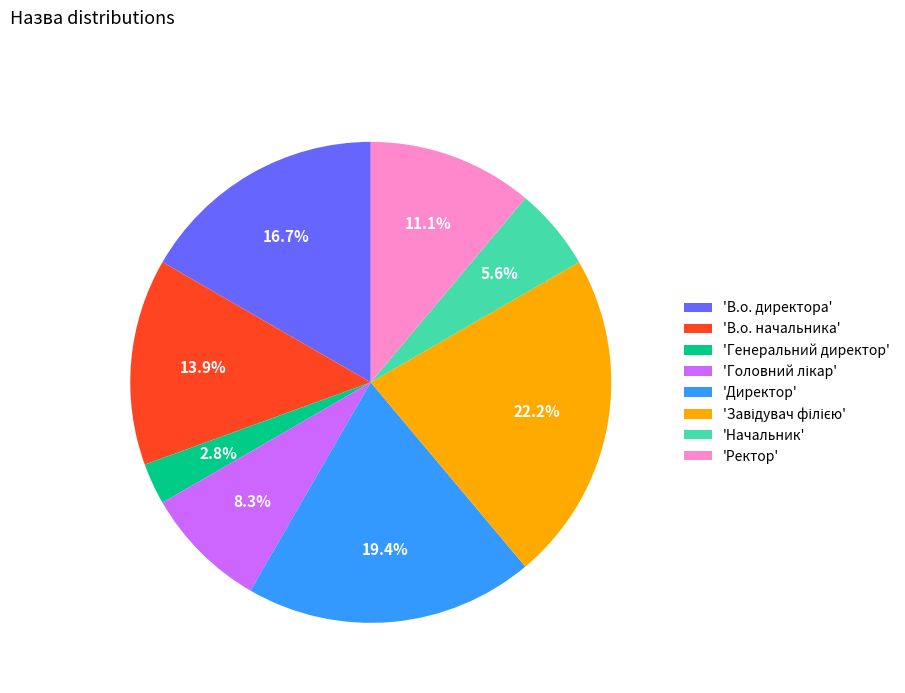

Which slice is the smallest?

'Генеральний директор'